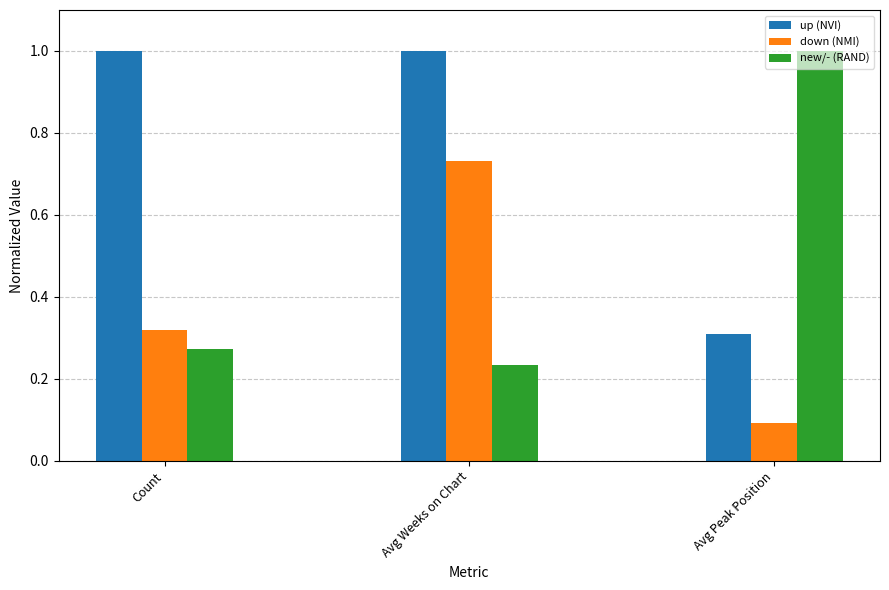

Rank the series at Count from lowest to highest value.

new/- (RAND), down (NMI), up (NVI)